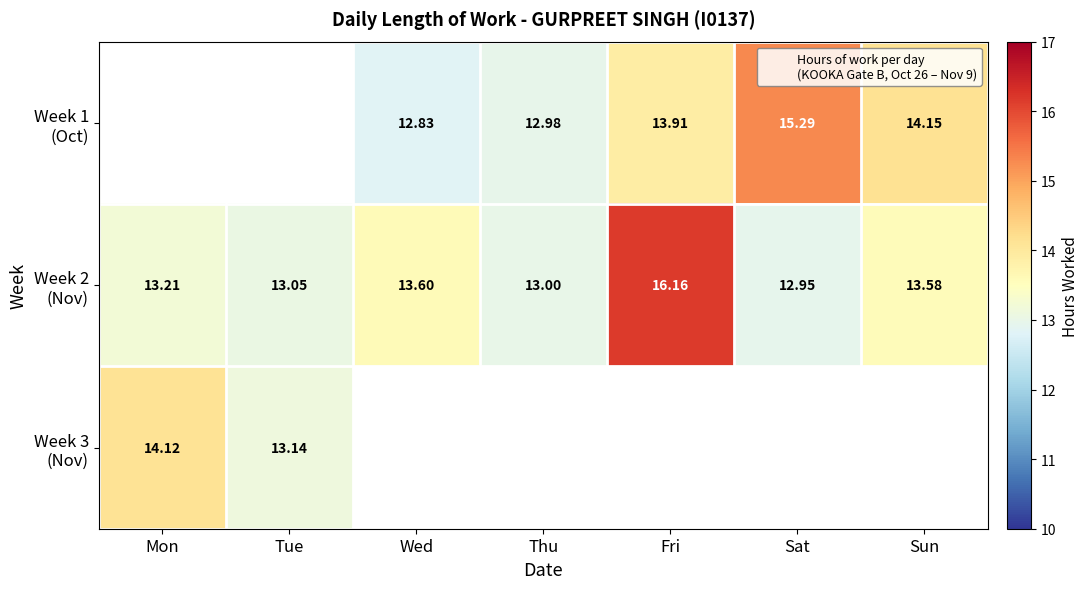

At which label does Week 2 (Nov) reach its minimum?

Sat